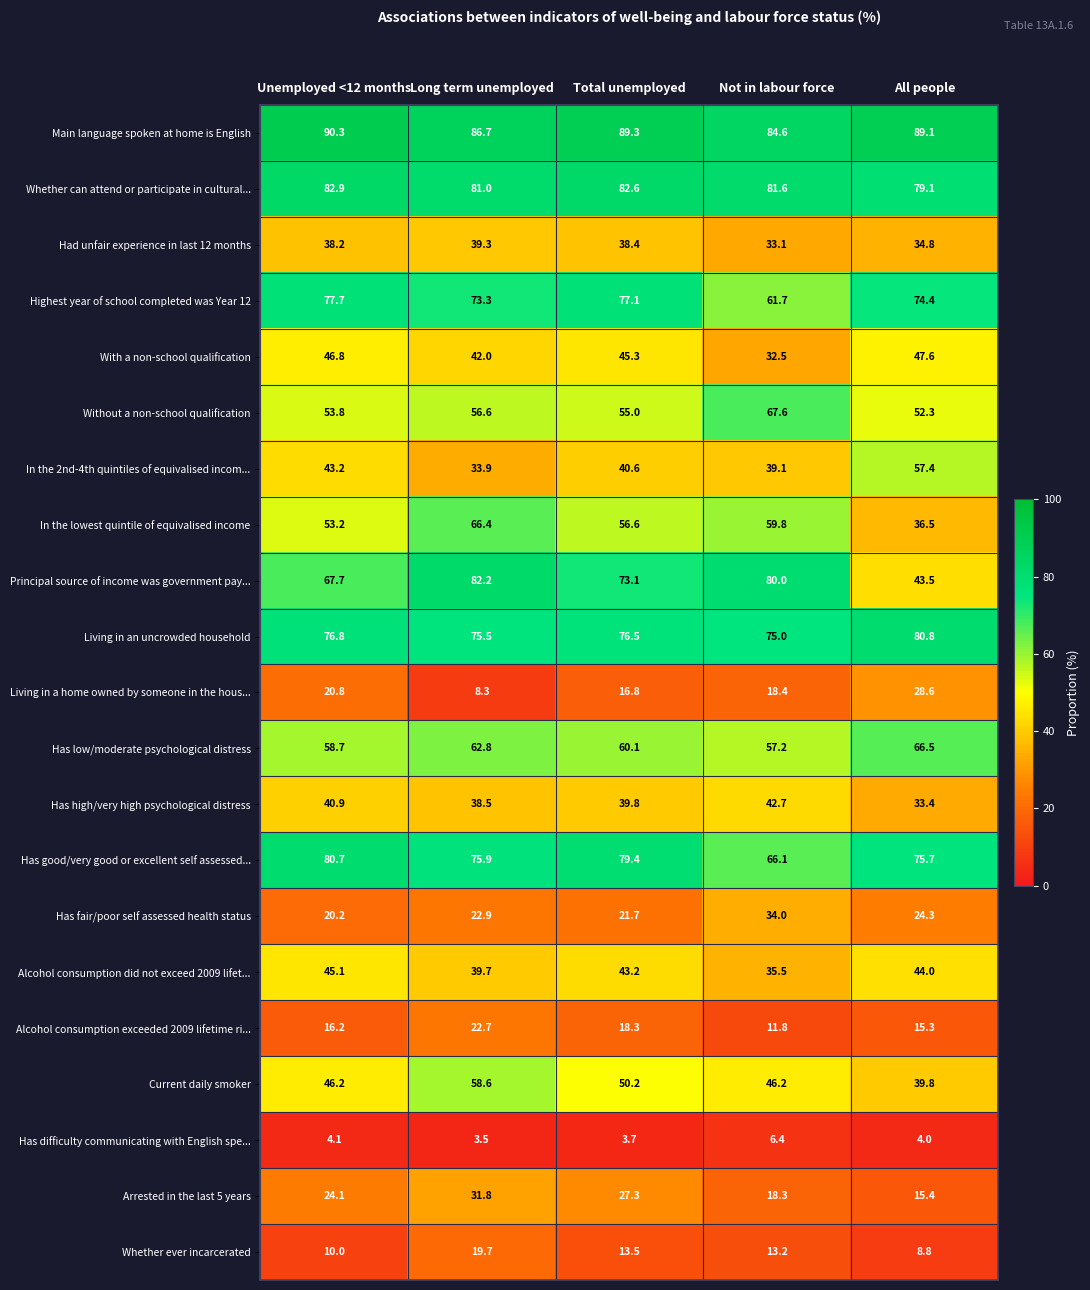

What is the average value of the Current daily smoker series?

48.2